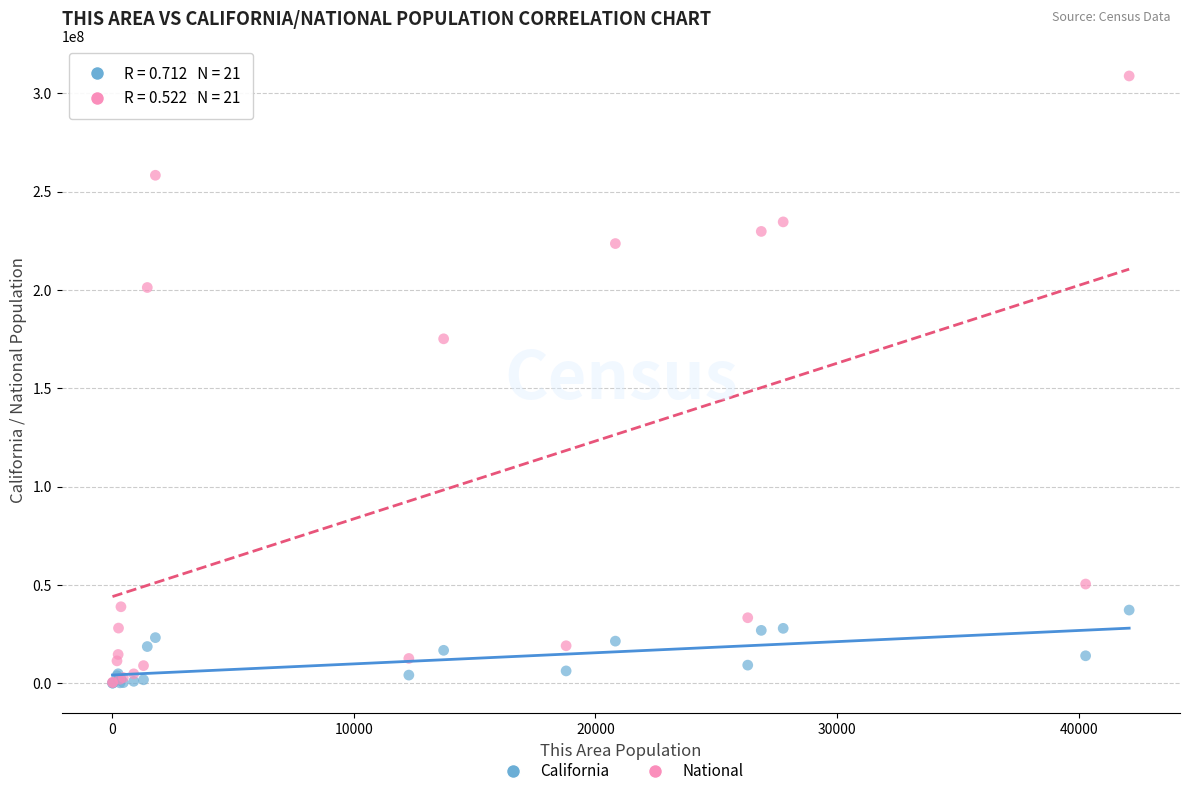

Across all series, what Y value is closest to 154425737?

175134916